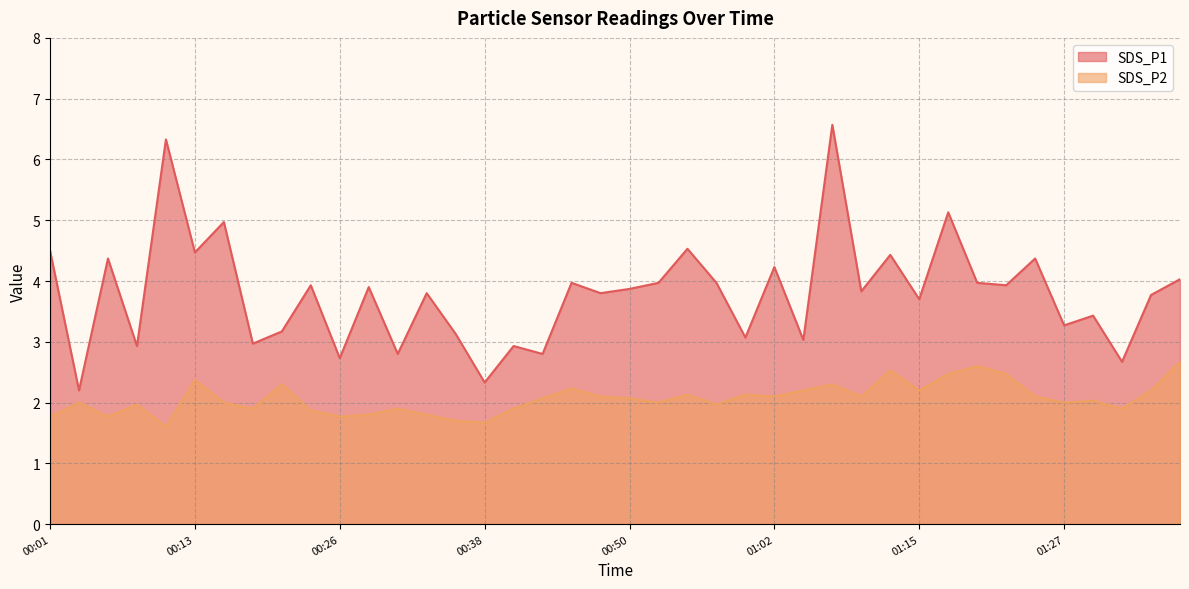

Between 00:21 and 01:05, which is larger?

00:21